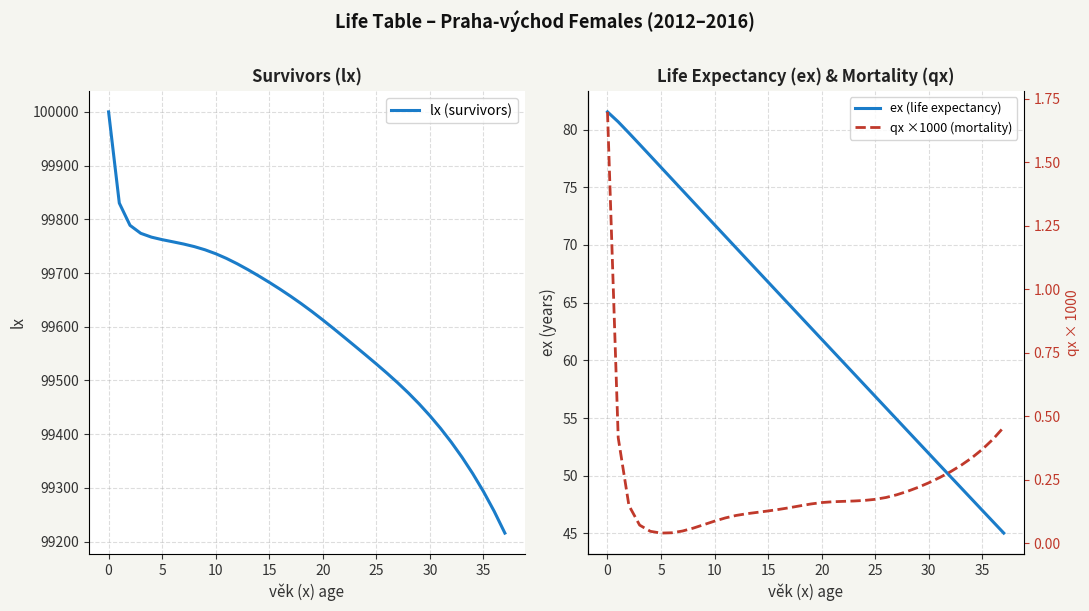

What is the difference between the second highest and second lowest values in the ex (life expectancy) series?

34.7